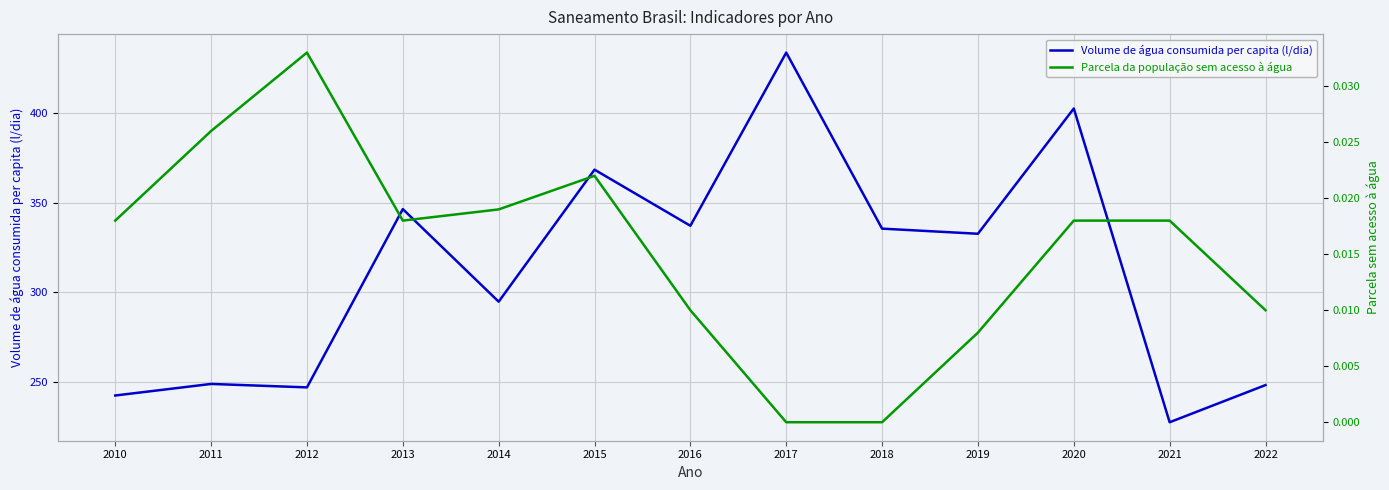

What is the sum of the Volume de água consumida per capita (l/dia) values at 2018 and 2017?

769.2